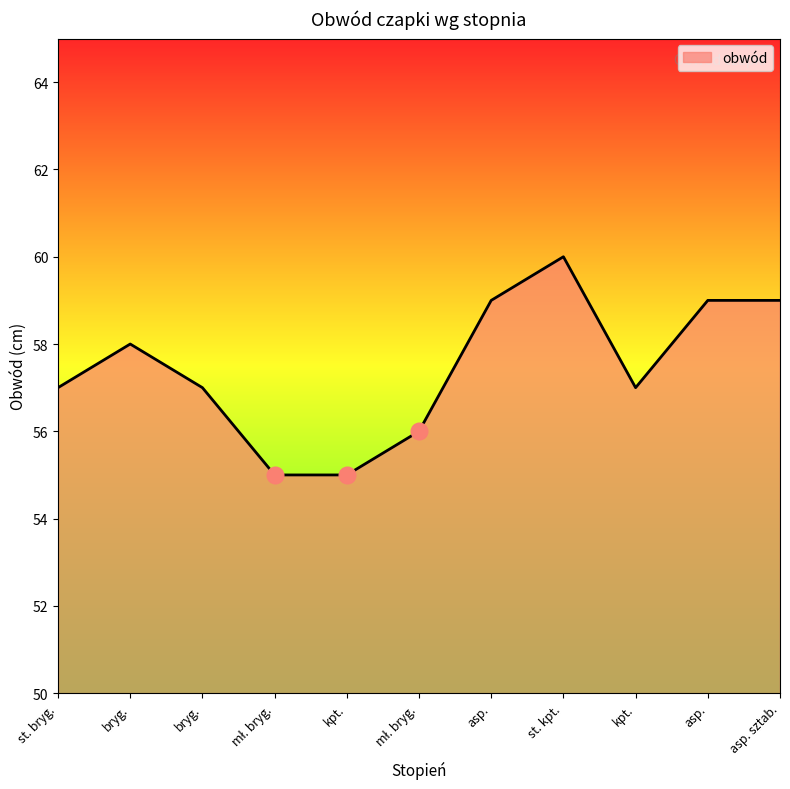

What is the change in value from bryg. to kpt.?

-1